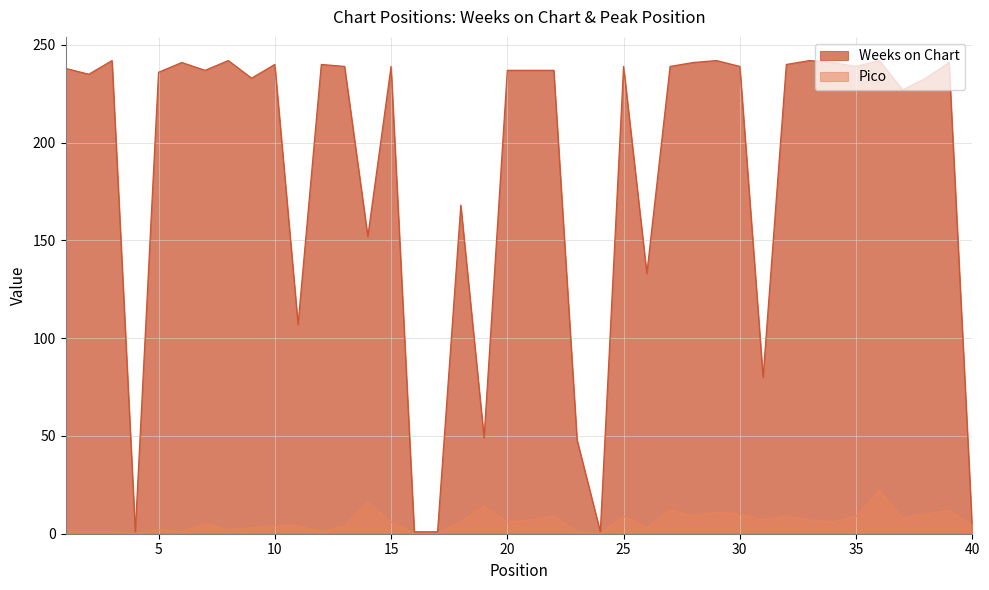

Which label corresponds to the largest value in the chart?

3